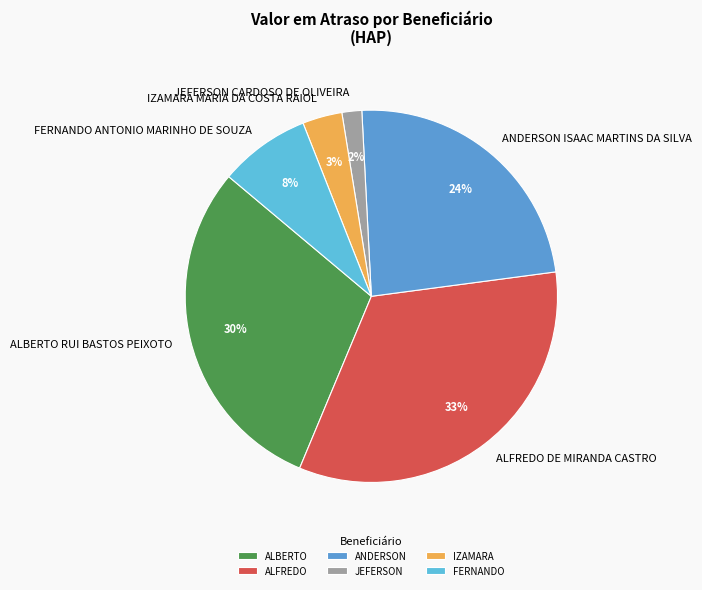

Do JEFERSON CARDOSO DE OLIVEIRA and IZAMARA MARIA DA COSTA RAIOL together represent more than half of the pie?

No